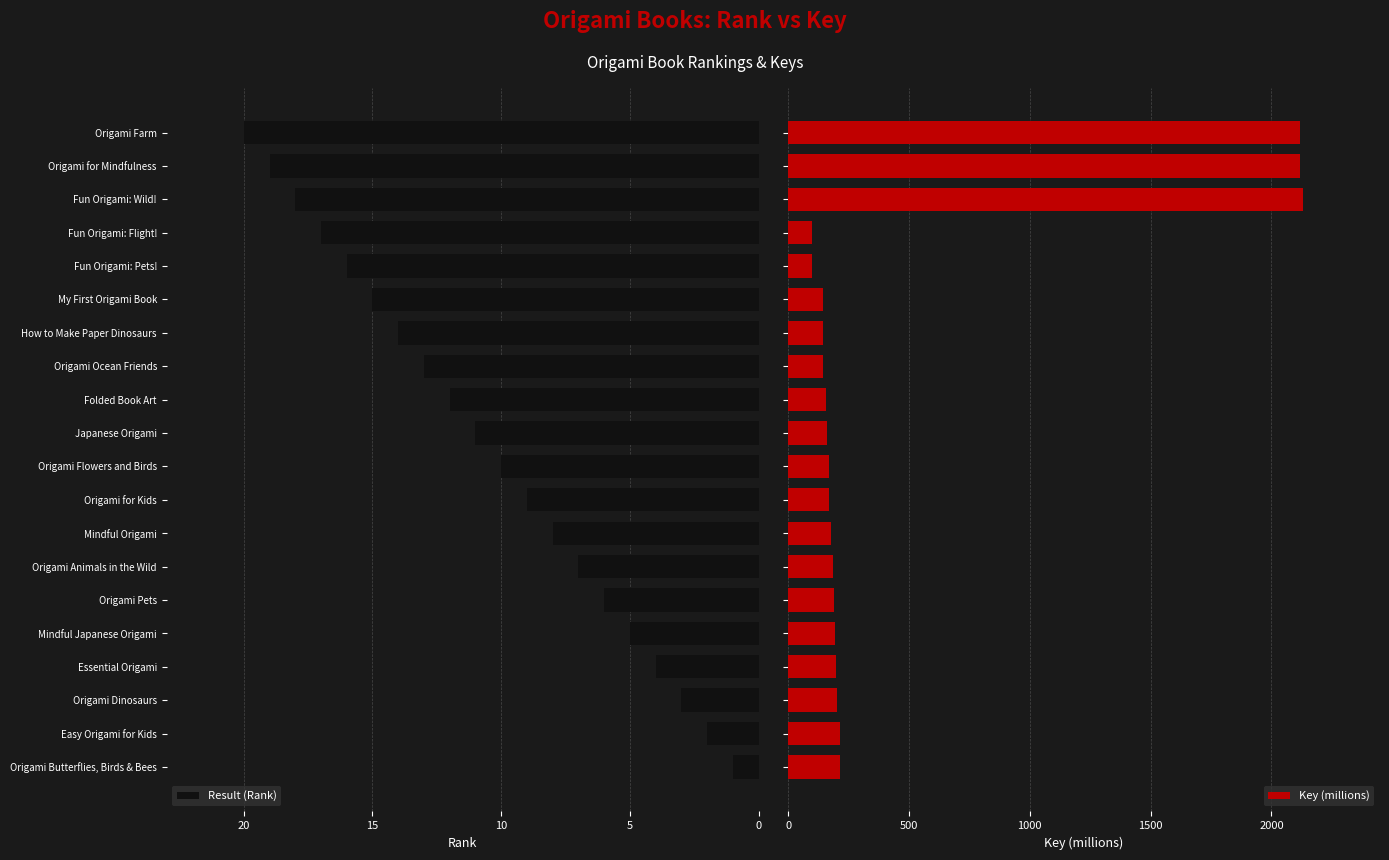

What are all the series names shown in the legend?

Result (Rank), Key (millions)